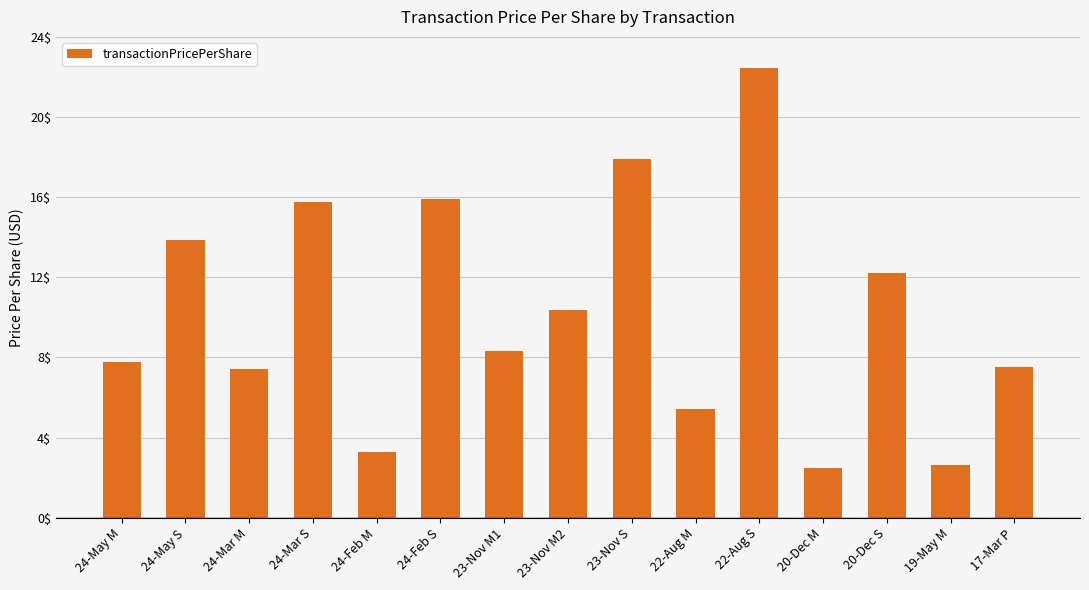

Which has a higher value, 24-May S or 19-May M?

24-May S